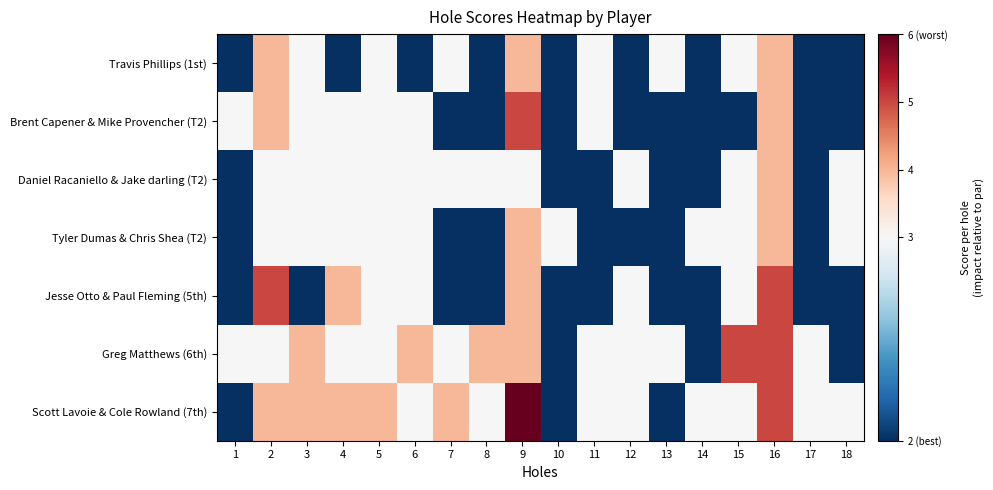

Which series has the widest spread of values?

Scott Lavoie & Cole Rowland (7th)